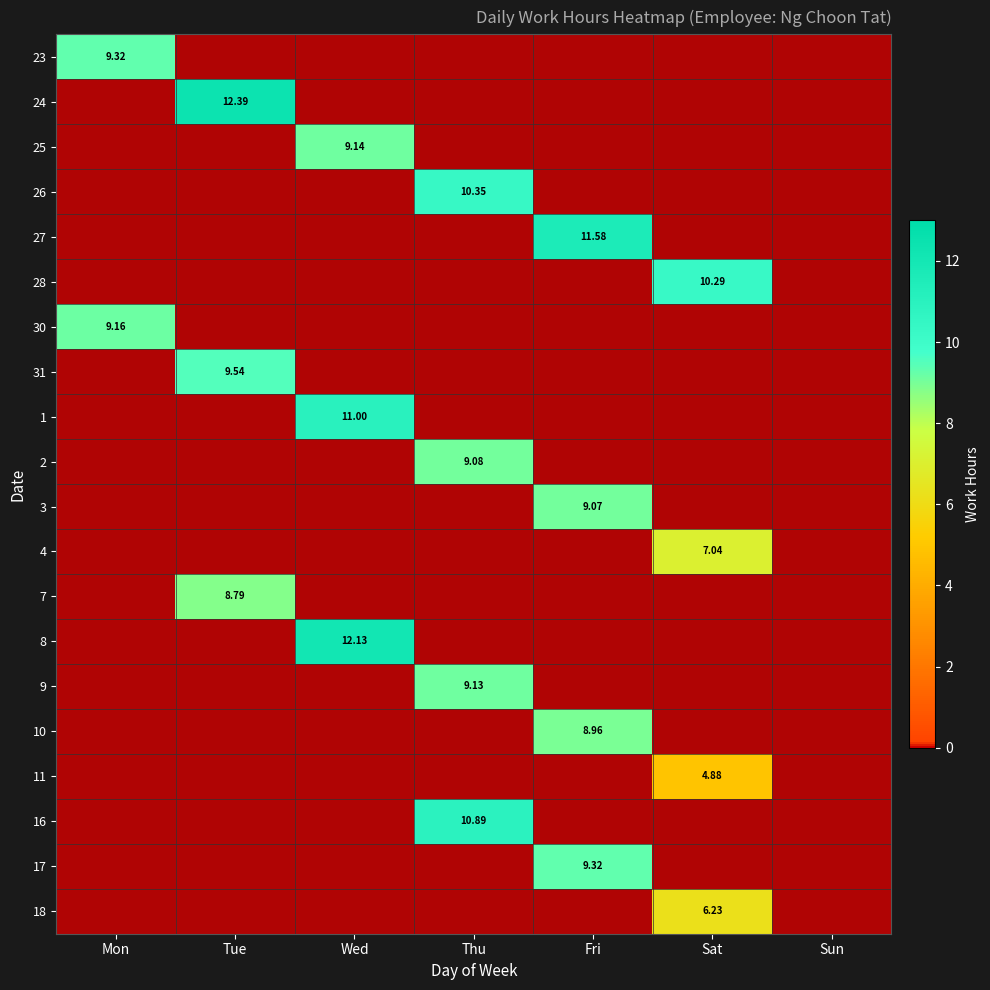

Which has a higher value, Sun or Mon?

Mon